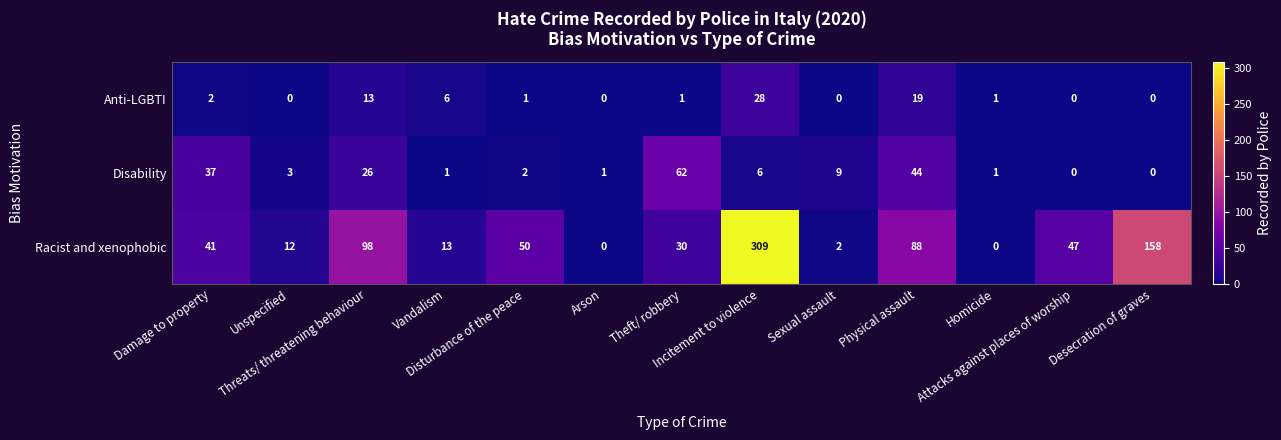

What is the highest value of the Anti-LGBTI series?

28